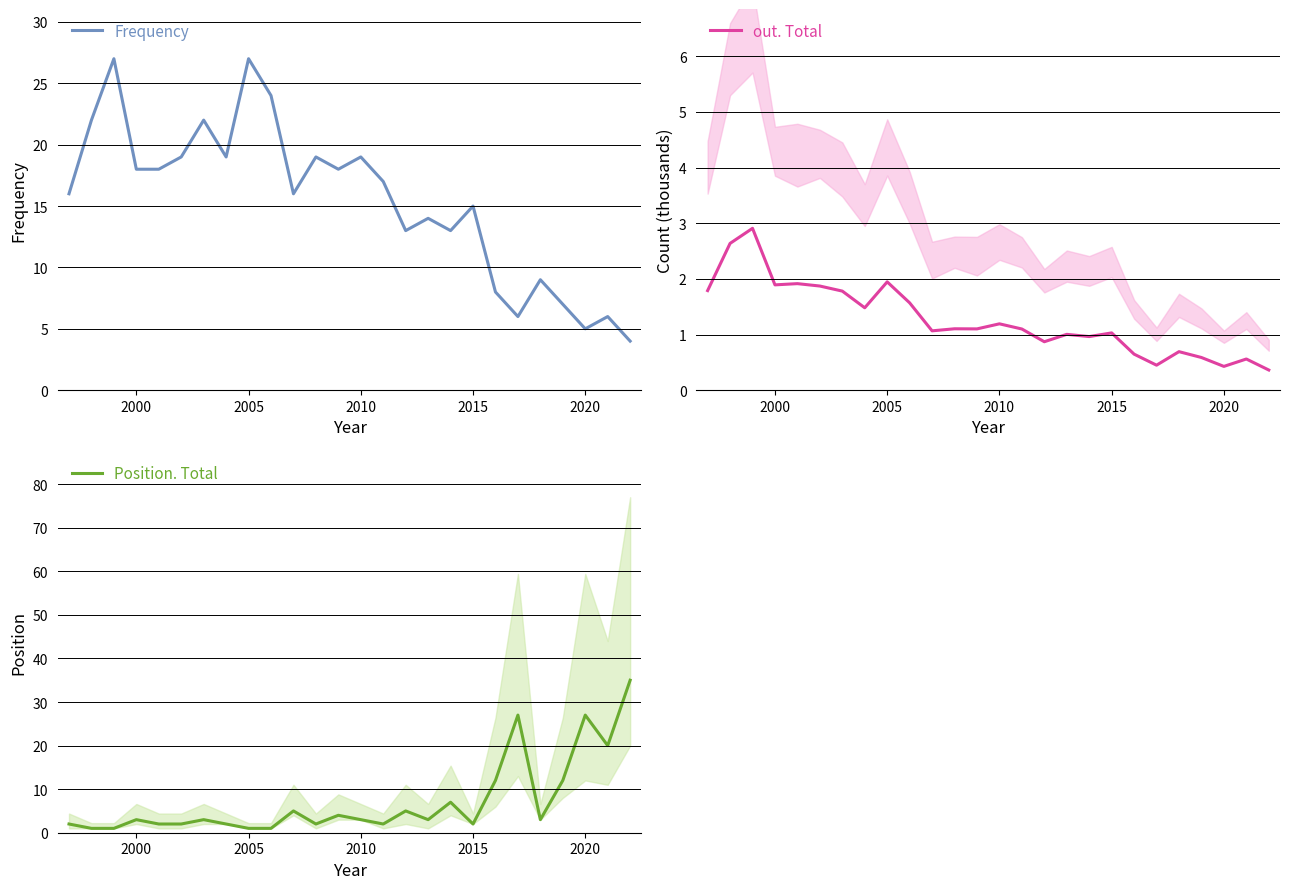

List the series in order of their peak value, lowest first.

out. Total, Frequency, Position. Total